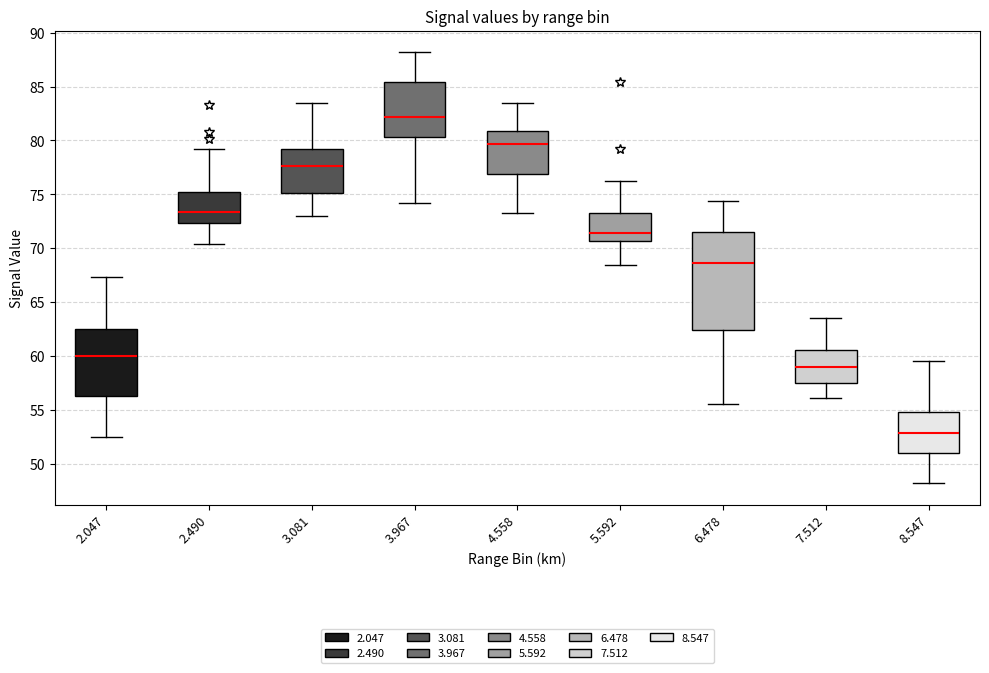

Comparing the boxes themselves (not the whiskers), which one is the tallest?

6.478